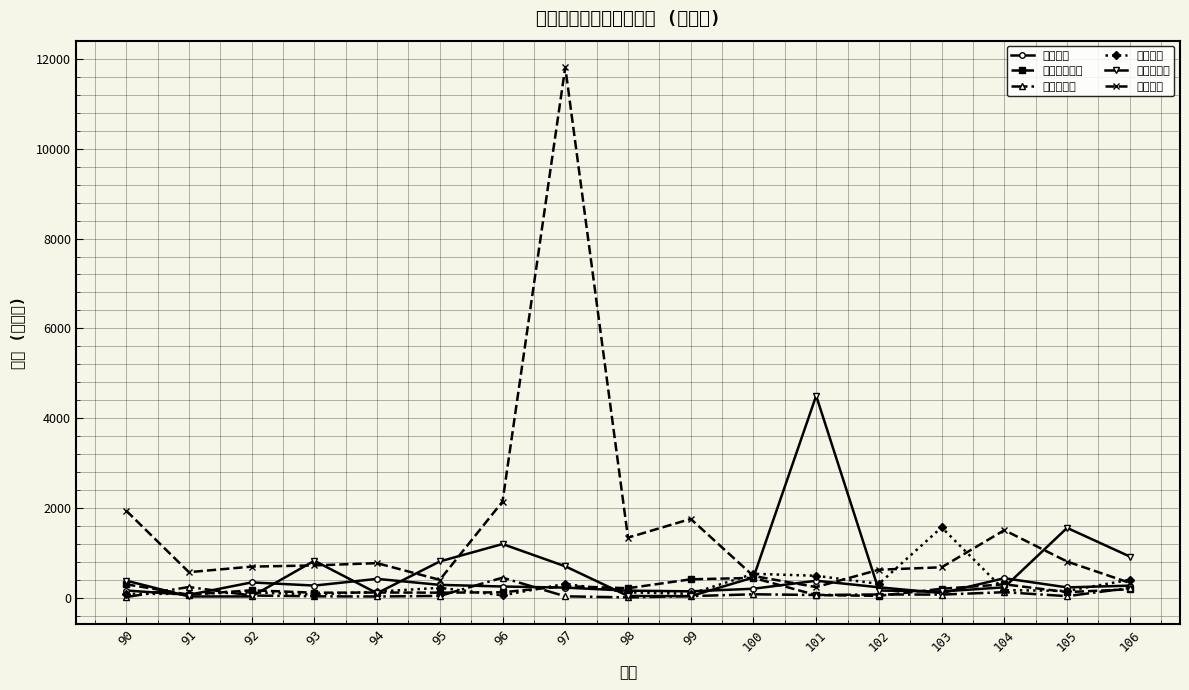

Which series has the largest total across all categories?

越南金額